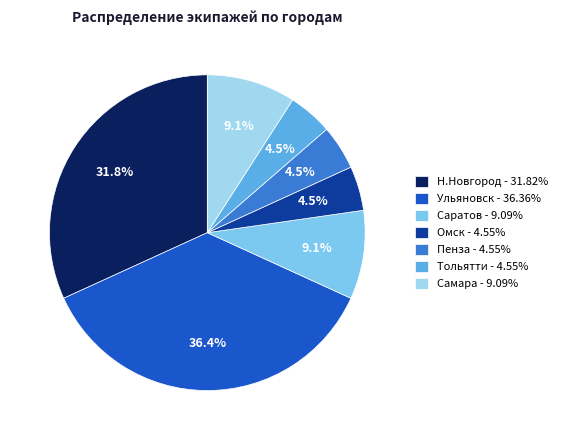

Is it true that Саратов is 9% of the pie?

True